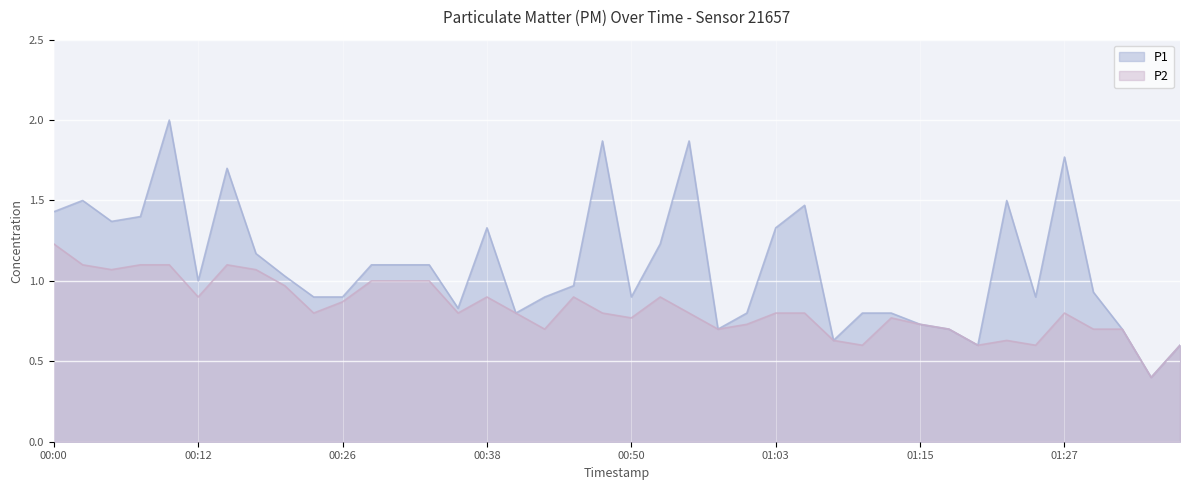

True or false: P1 and P2 cross at least once.

False